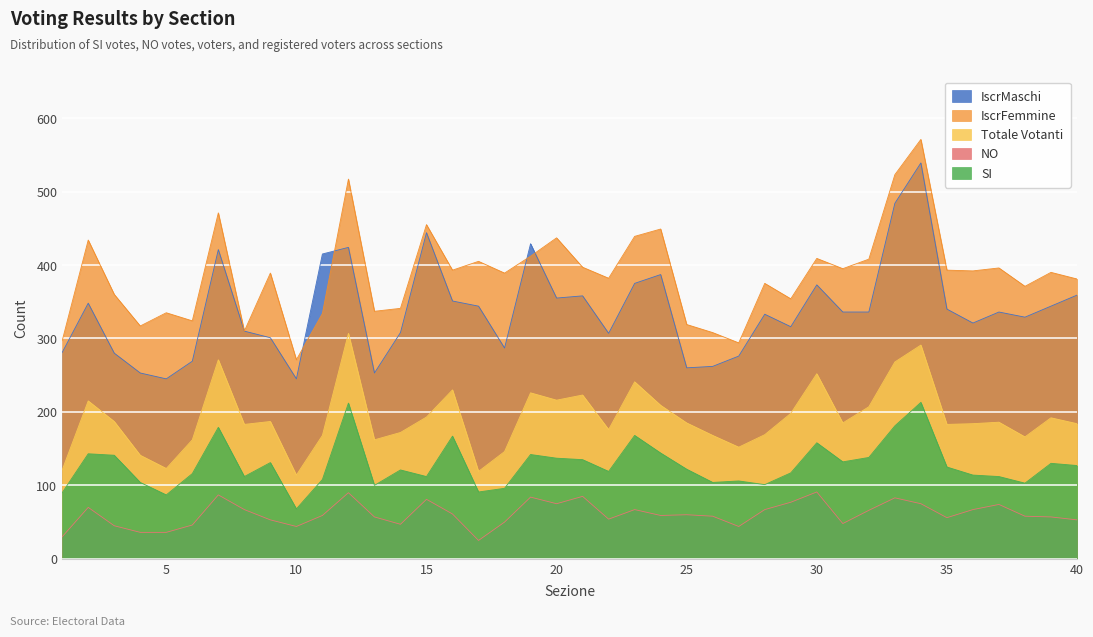

Reading left to right, extract all data points from this chart.

SI: 1=90	2=143	3=141	4=104	5=87	6=116	7=179	8=112	9=131	10=68	11=108	12=212	13=100	14=121	15=112	16=167	17=91	18=96	19=142	20=137	21=135	22=119	23=168	24=144	25=122	26=104	27=106	28=101	29=117	30=158	31=132	32=138	33=181	34=213	35=125	36=114	37=112	38=103	39=130	40=127
NO: 1=30	2=70	3=45	4=36	5=36	6=46	7=87	8=67	9=53	10=44	11=59	12=90	13=57	14=47	15=81	16=61	17=25	18=50	19=84	20=75	21=85	22=54	23=67	24=59	25=60	26=58	27=44	28=67	29=77	30=91	31=48	32=66	33=83	34=75	35=56	36=67	37=74	38=58	39=57	40=53
Totale Votanti: 1=121	2=215	3=187	4=141	5=123	6=162	7=271	8=183	9=187	10=114	11=168	12=307	13=162	14=172	15=193	16=230	17=119	18=146	19=226	20=216	21=223	22=176	23=241	24=209	25=185	26=168	27=152	28=169	29=198	30=252	31=185	32=207	33=268	34=291	35=183	36=184	37=186	38=166	39=192	40=184
IscrMaschi: 1=281	2=348	3=280	4=253	5=245	6=269	7=421	8=310	9=301	10=245	11=415	12=424	13=253	14=308	15=444	16=351	17=344	18=287	19=429	20=355	21=358	22=307	23=375	24=387	25=260	26=262	27=276	28=333	29=316	30=373	31=336	32=336	33=484	34=539	35=340	36=321	37=336	38=329	39=344	40=359
IscrFemmine: 1=297	2=434	3=360	4=317	5=335	6=324	7=471	8=310	9=389	10=271	11=334	12=517	13=337	14=341	15=455	16=393	17=405	18=389	19=412	20=437	21=397	22=382	23=439	24=449	25=319	26=308	27=294	28=375	29=354	30=409	31=395	32=408	33=523	34=571	35=393	36=392	37=396	38=371	39=390	40=381